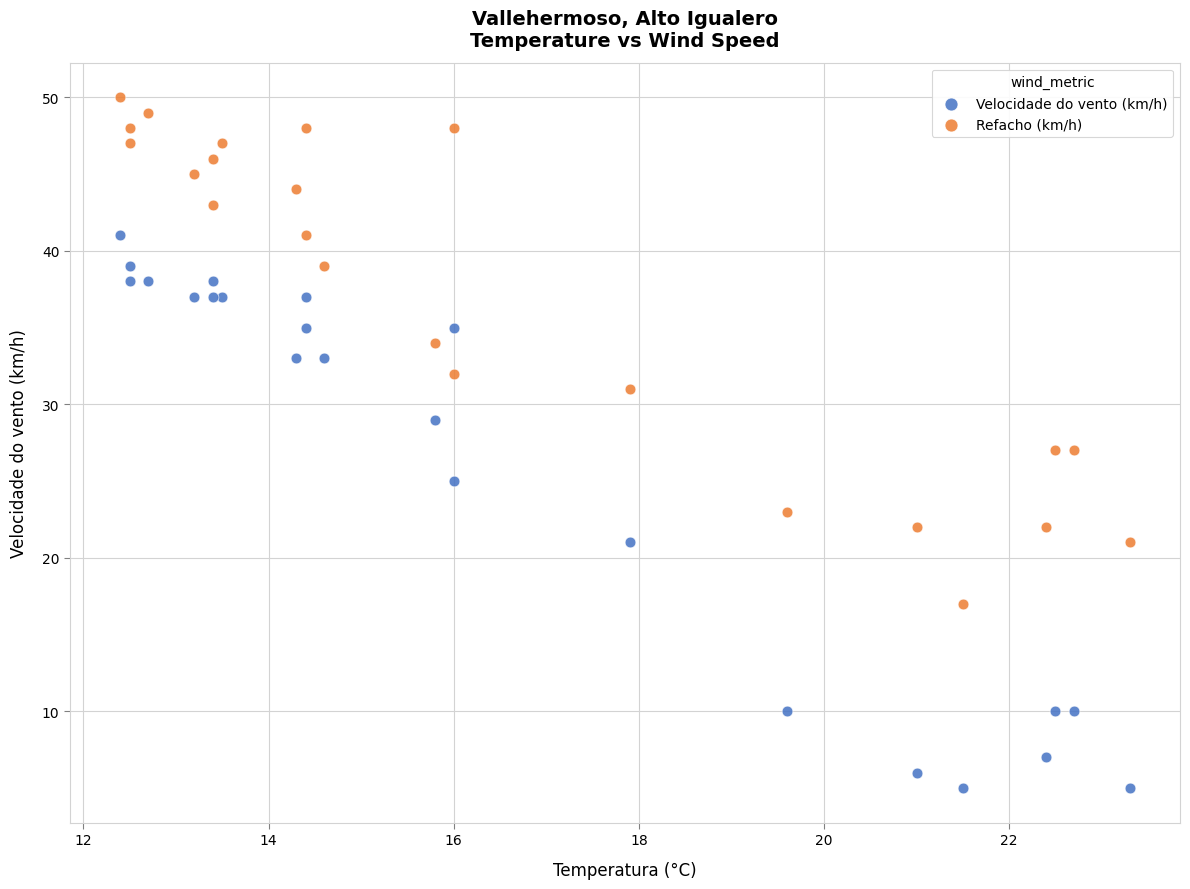

Which series reaches the maximum Y coordinate?

Refacho (km/h)